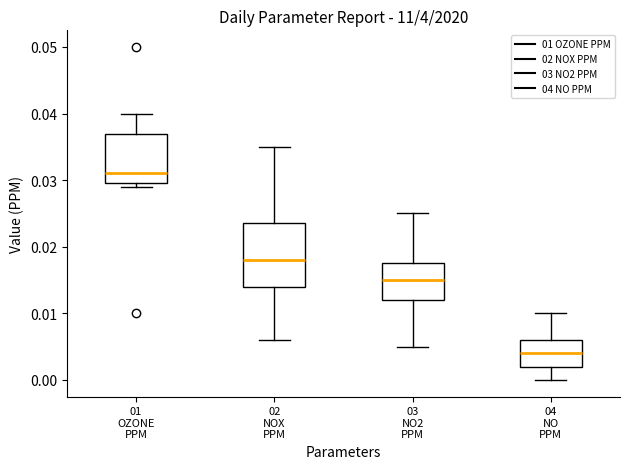

Comparing the boxes themselves (not the whiskers), which one is the tallest?

02 NOX PPM